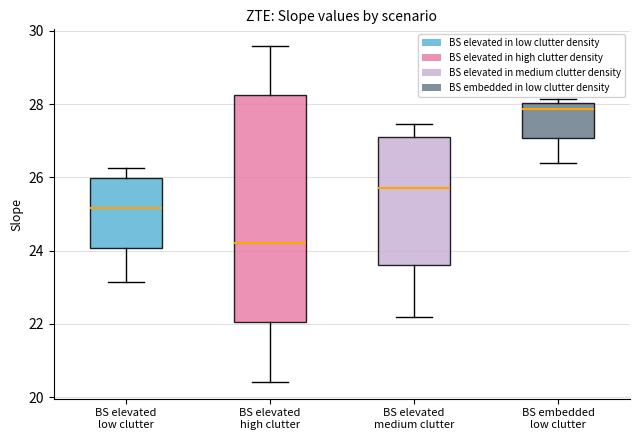

Where does the upper whisker of the box for BS elevated medium clutter end on the y-axis? The values are not printed on the chart, so give them approximately, as read against the axis.

27.4